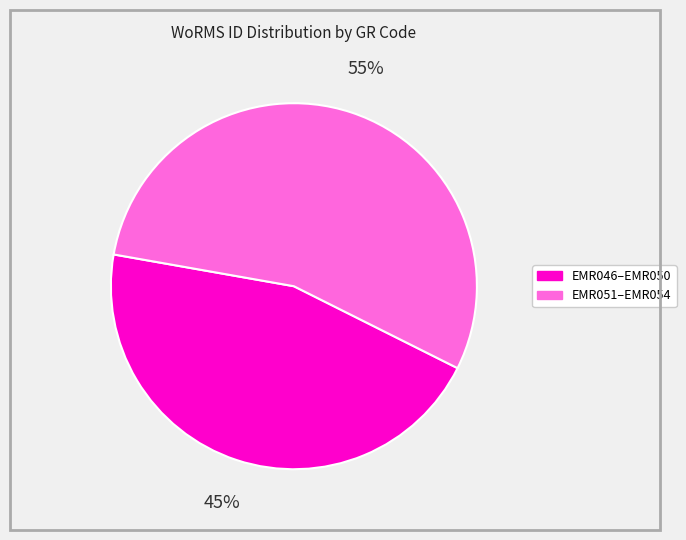

Is there a majority slice in this chart?

Yes